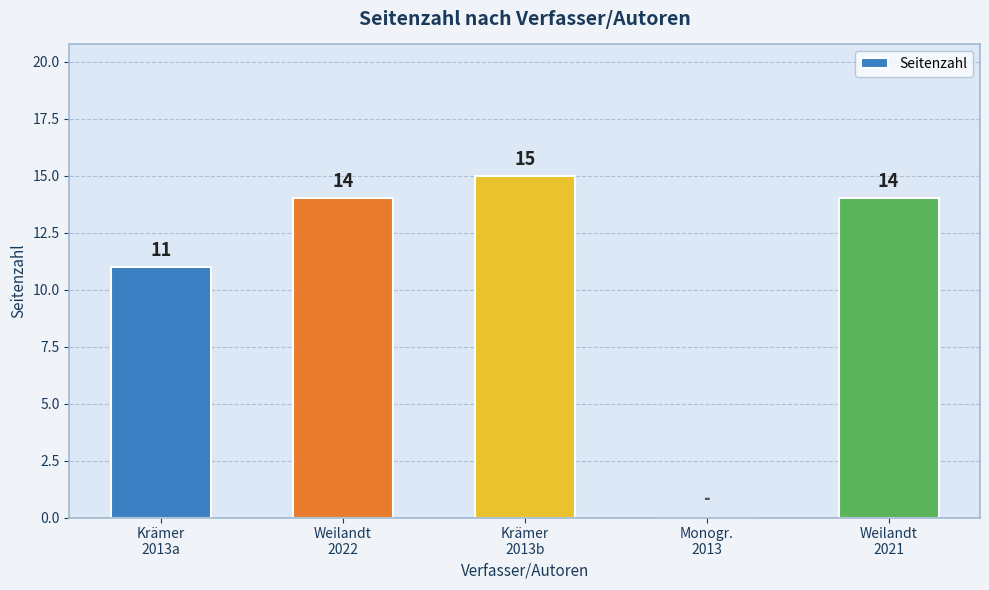

What is the sum of the values at Krämer
2013b and Weilandt
2022?

29